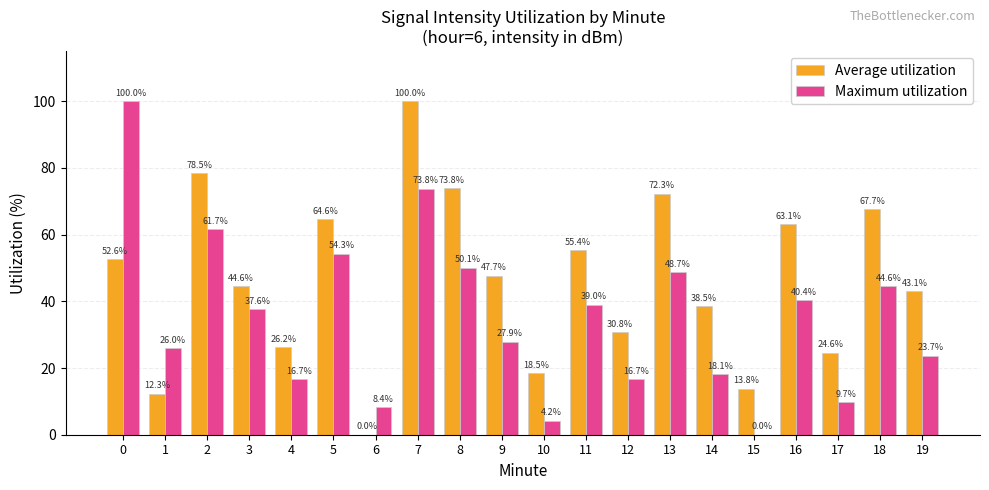

What is the maximum value for Maximum utilization?

100.0